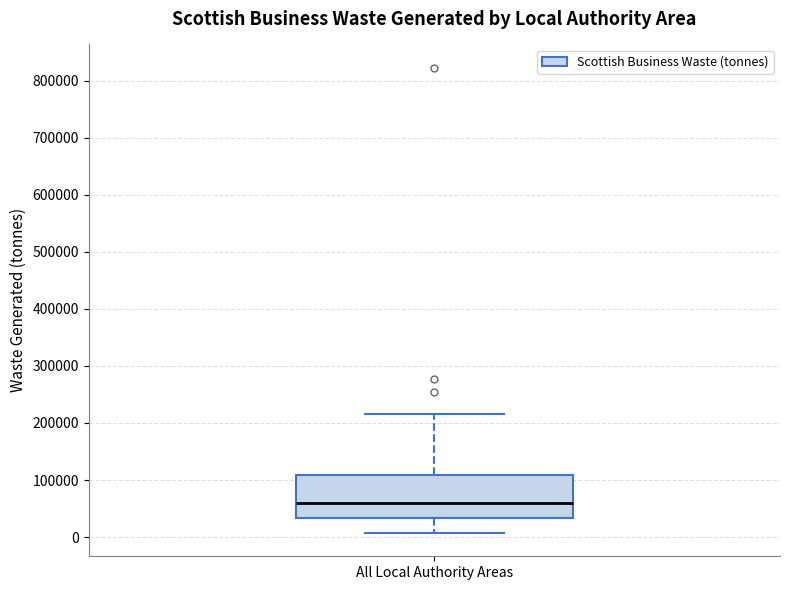

Transcribe this box plot: give where the median line is, the range the box spans, and where the two whiskers end, as read against the y-axis. The values are not printed on the chart, so give them approximately, as read against the axis.

median 60000, box 30000 to 110000, whiskers 10000 to 220000